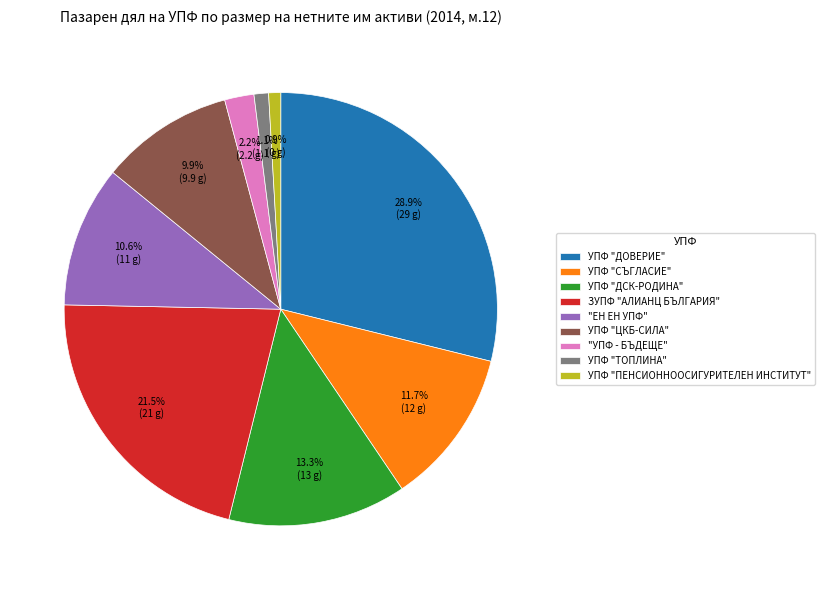

True or false: УПФ "ЦКБ-СИЛА" accounts for 1% of the total.

False